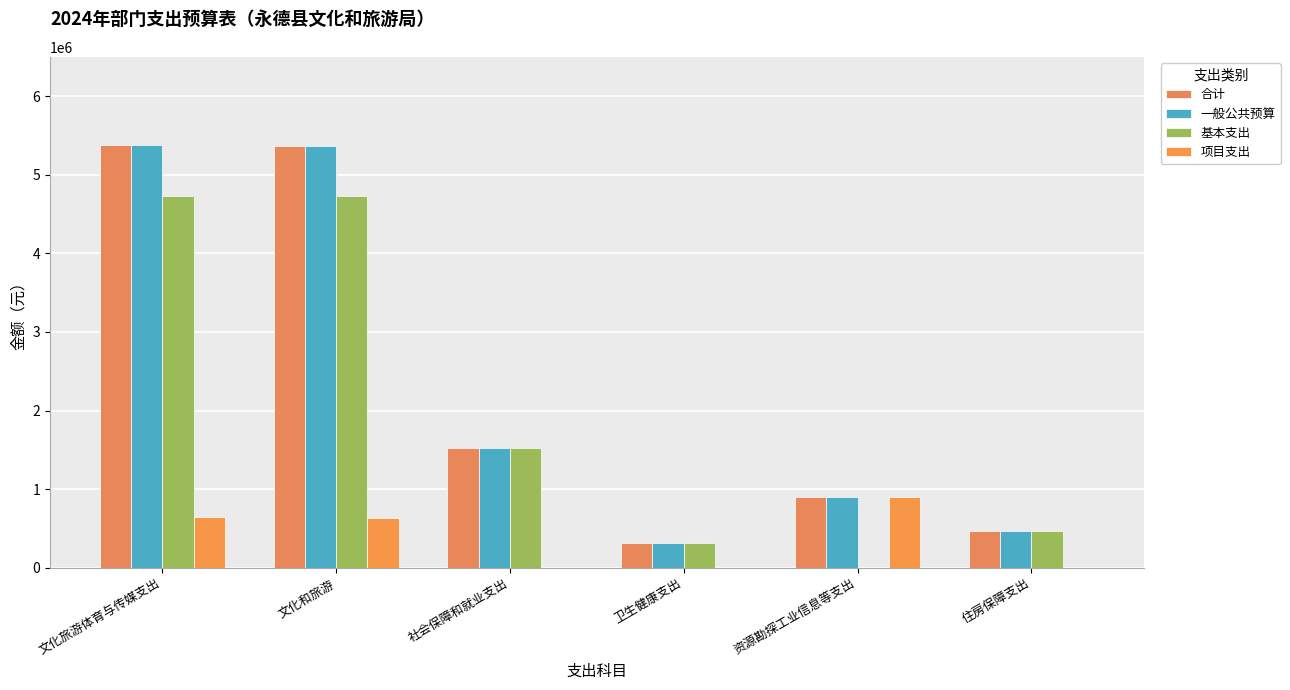

Count the number of data series in this chart.

4